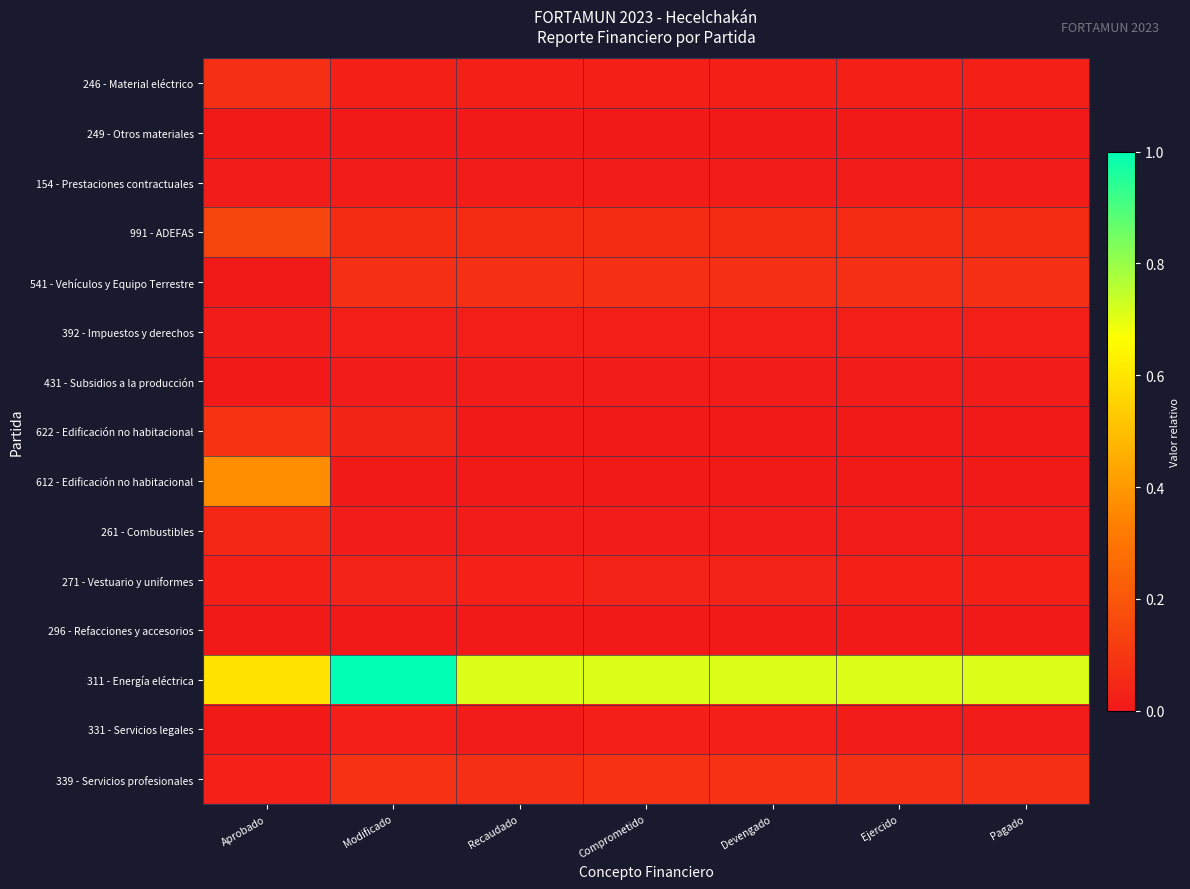

What is the total value across all series at Aprobado?

1.4